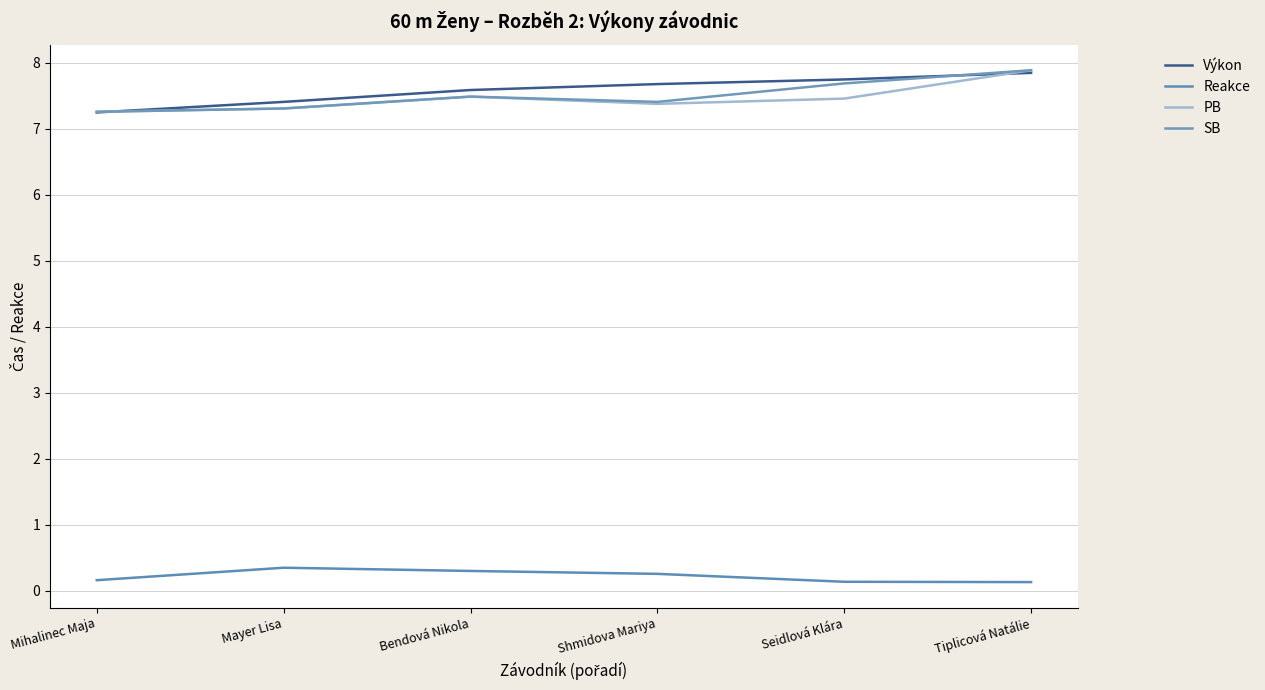

How many lines are shown in the chart?

4